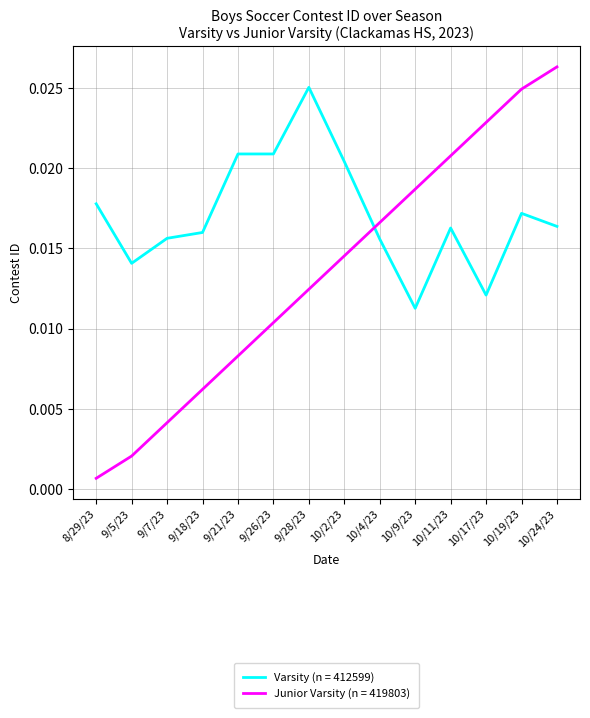

Rank the series by their average value, from lowest to highest.

Junior Varsity (n = 419803), Varsity (n = 412599)